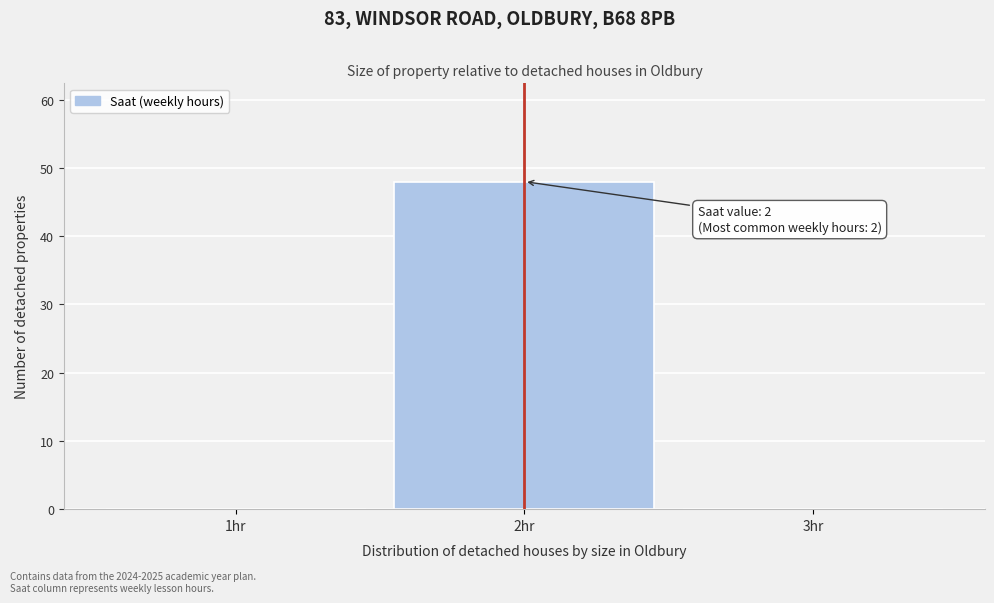

Reading left to right, extract all data points from this chart.

1hr=0	2hr=48	3hr=0